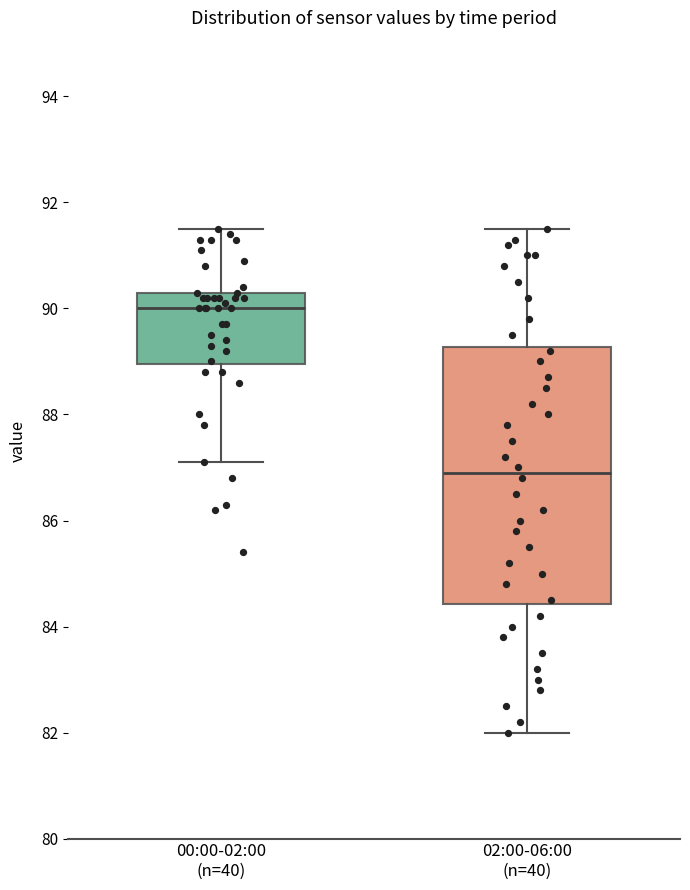

Reading left to right, transcribe this box plot: for each box, give where its median line is, the range the box spans, and where its two whiskers end, as read against the y-axis. The values are not printed on the chart, so give them approximately, as read against the axis.

00:00-02:00 (n=40): median 90.0, box 89.0 to 90.4, whiskers 87.2 to 91.6
02:00-06:00 (n=40): median 87.0, box 84.4 to 89.2, whiskers 82.0 to 91.6